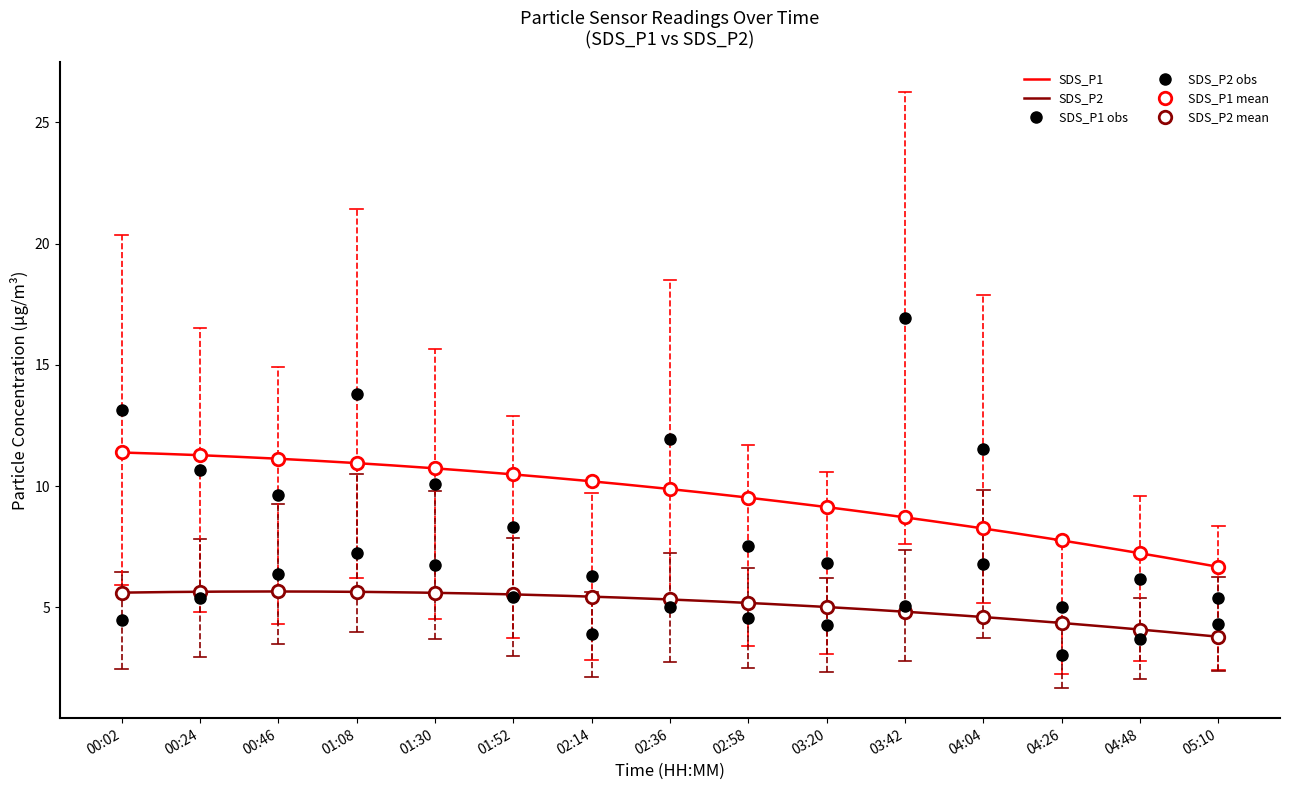

Read the SDS_P1 value at 01:08.

13.8